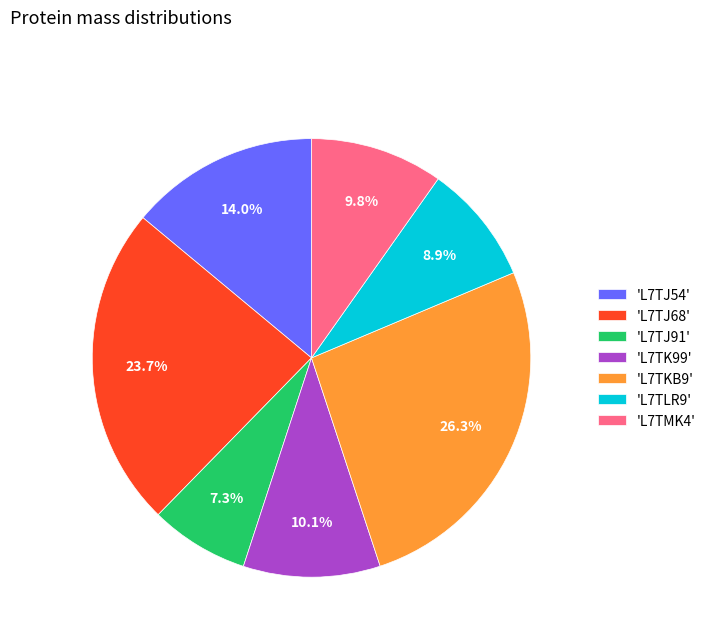

Which category has the smallest portion of the pie?

'L7TJ91'